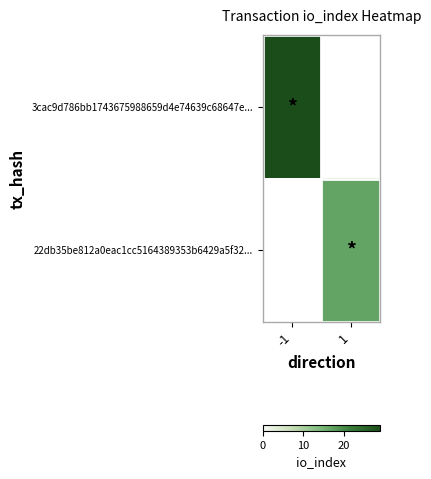

Which category has the highest value across all series?

-1